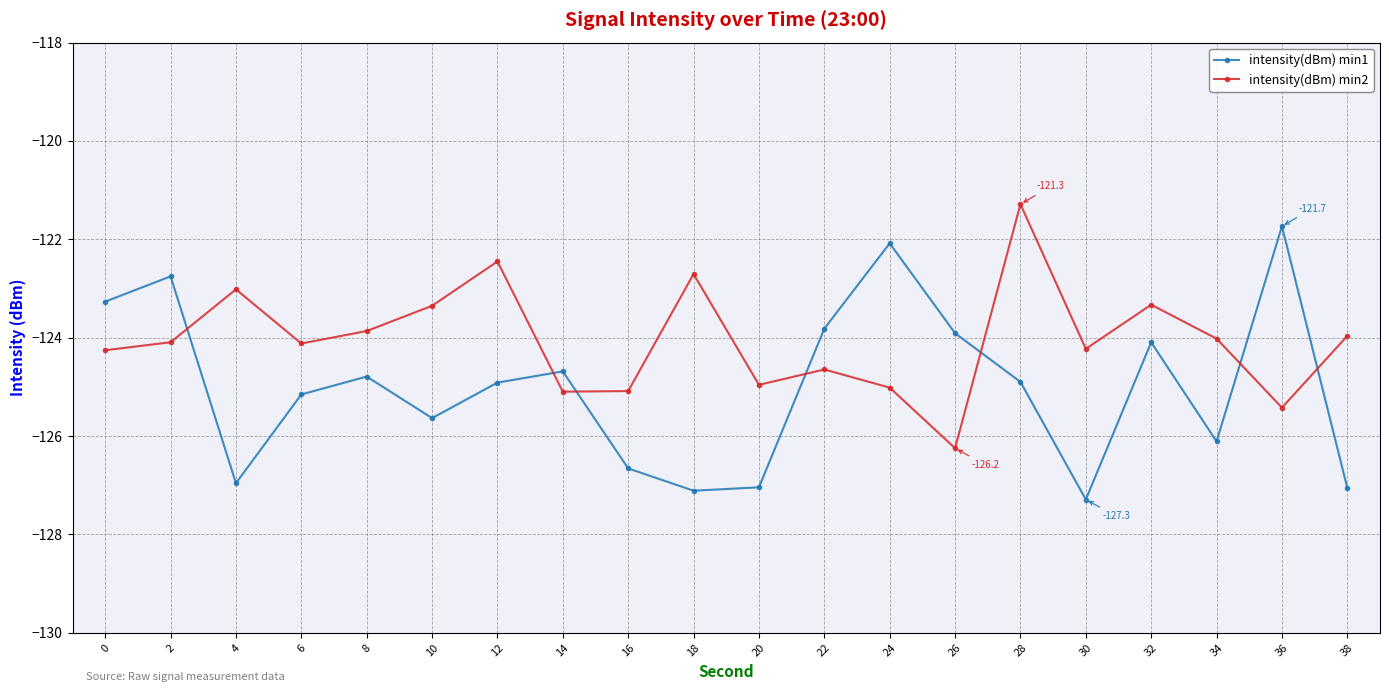

Read the intensity(dBm) min2 value at 2.

-124.1